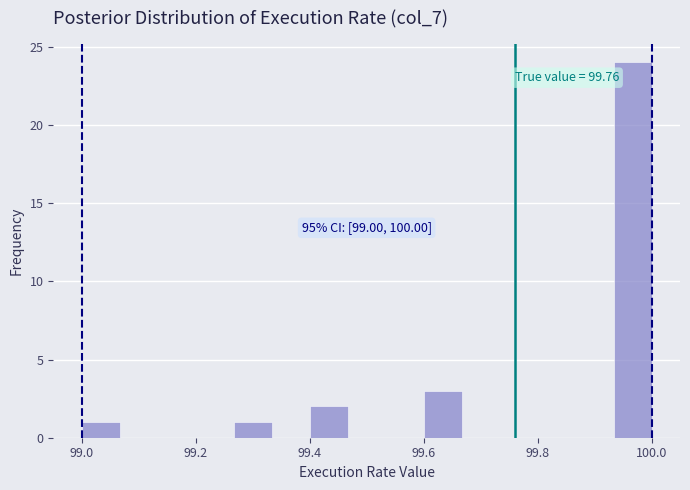

Read against the x-axis, roughly where is the centre of the tallest bar?

99.96